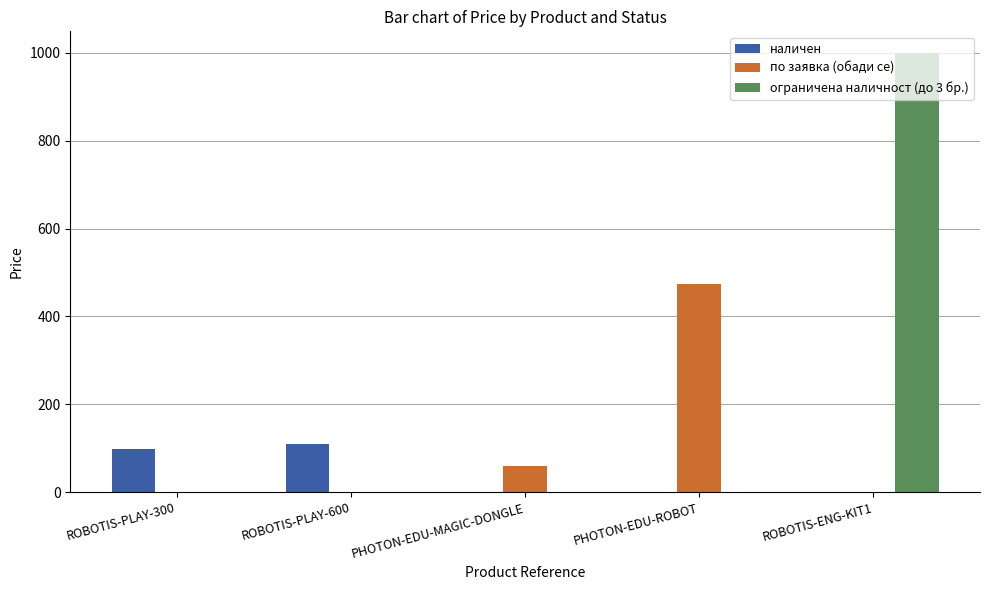

Reading left to right, what are all the values shown in this chart?

наличен: ROBOTIS-PLAY-300=99.0	ROBOTIS-PLAY-600=109.0	PHOTON-EDU-MAGIC-DONGLE=0.0	PHOTON-EDU-ROBOT=0.0	ROBOTIS-ENG-KIT1=0.0
по заявка (обади се): ROBOTIS-PLAY-300=0.0	ROBOTIS-PLAY-600=0.0	PHOTON-EDU-MAGIC-DONGLE=58.8	PHOTON-EDU-ROBOT=474.0	ROBOTIS-ENG-KIT1=0.0
ограничена наличност (до 3 бр.): ROBOTIS-PLAY-300=0.0	ROBOTIS-PLAY-600=0.0	PHOTON-EDU-MAGIC-DONGLE=0.0	PHOTON-EDU-ROBOT=0.0	ROBOTIS-ENG-KIT1=999.0